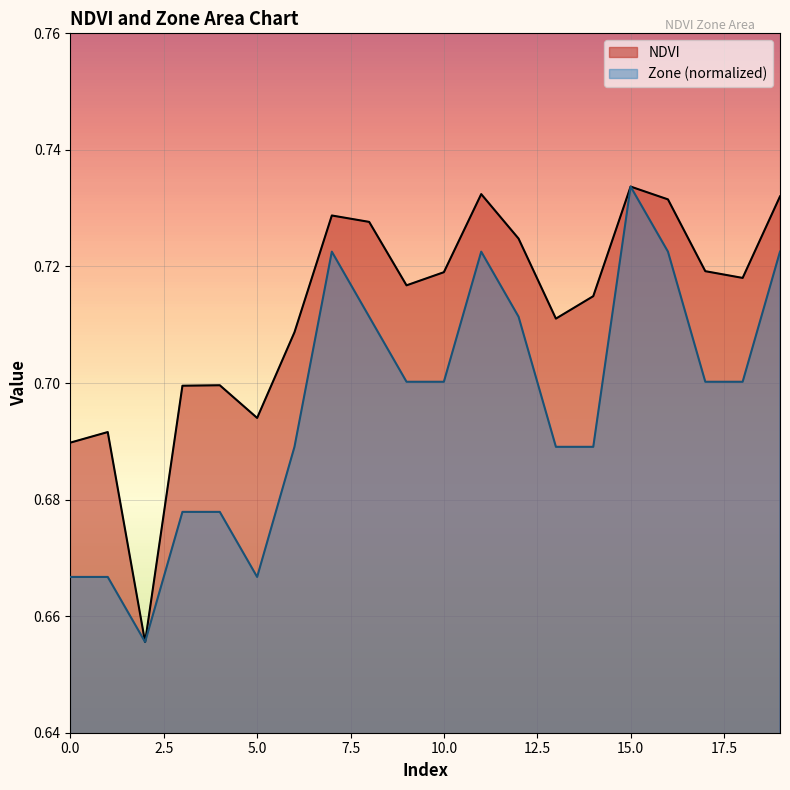

Does the chart display data point markers on the line(s)?

No